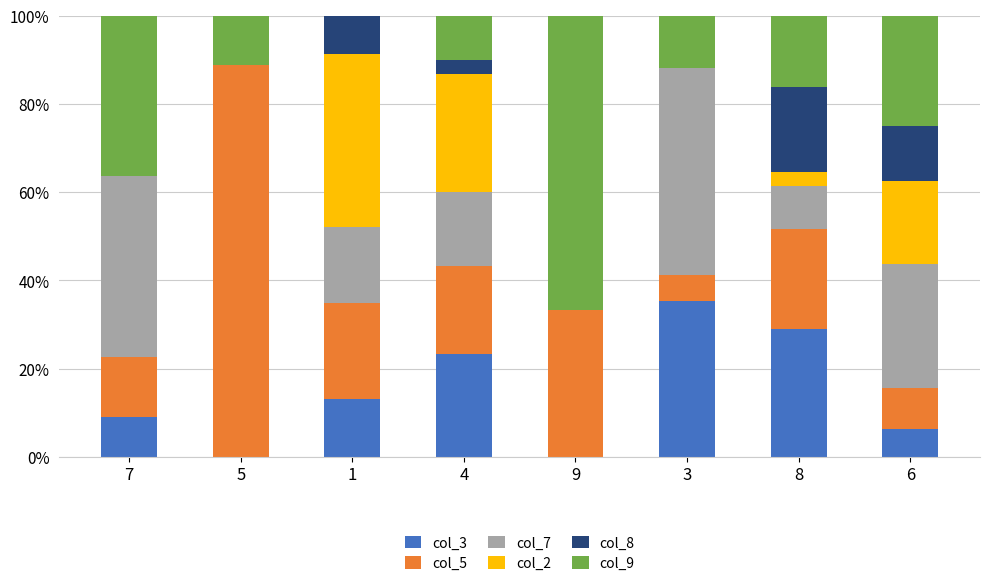

What is the maximum value for col_3?

35.3